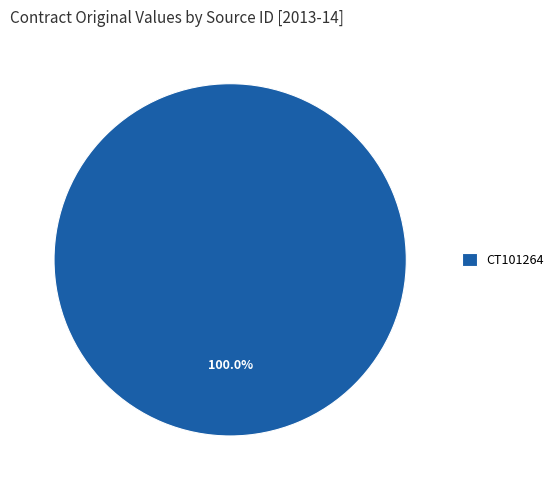

Rank the categories by value from lowest to highest.

CT101264